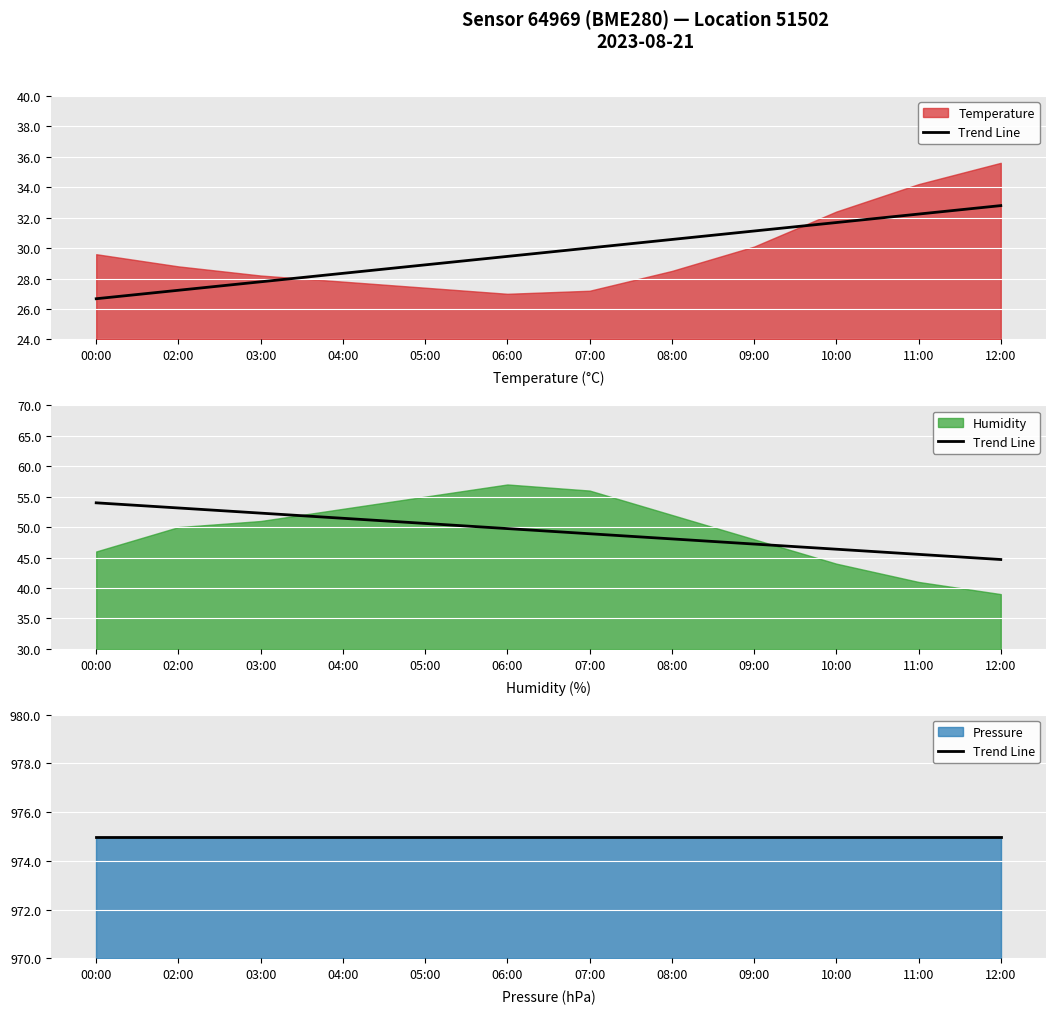

Reading right to left, list all the values displayed in this chart.

temperature: 12:00=35.6	11:00=34.2	10:00=32.4	09:00=30.1	08:00=28.5	07:00=27.2	06:00=27.0	05:00=27.4	04:00=27.8	03:00=28.2	02:00=28.8	00:00=29.6
humidity: 12:00=39.0	11:00=41.0	10:00=44.0	09:00=48.0	08:00=52.0	07:00=56.0	06:00=57.0	05:00=55.0	04:00=53.0	03:00=51.0	02:00=50.0	00:00=46.0
pressure: 12:00=975.0	11:00=975.0	10:00=975.0	09:00=975.0	08:00=975.0	07:00=975.0	06:00=975.0	05:00=975.0	04:00=975.0	03:00=975.0	02:00=975.0	00:00=975.0